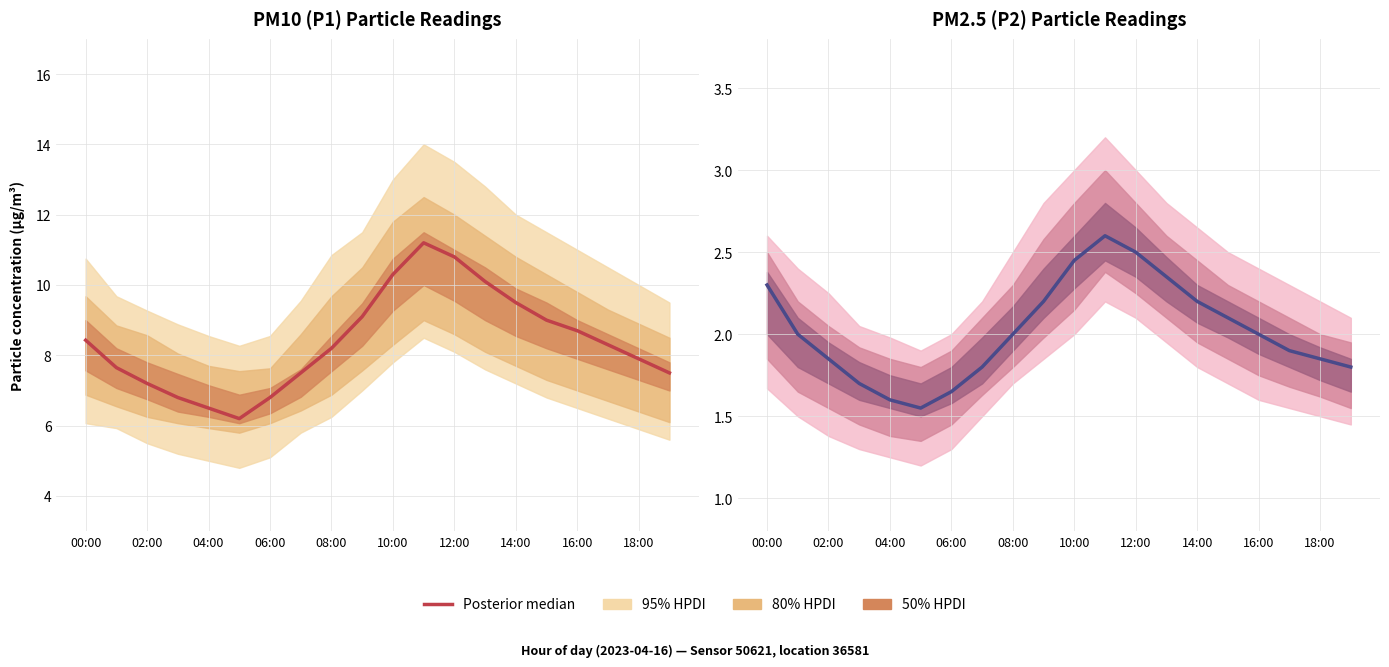

Where does the data first go above 2?

00:00